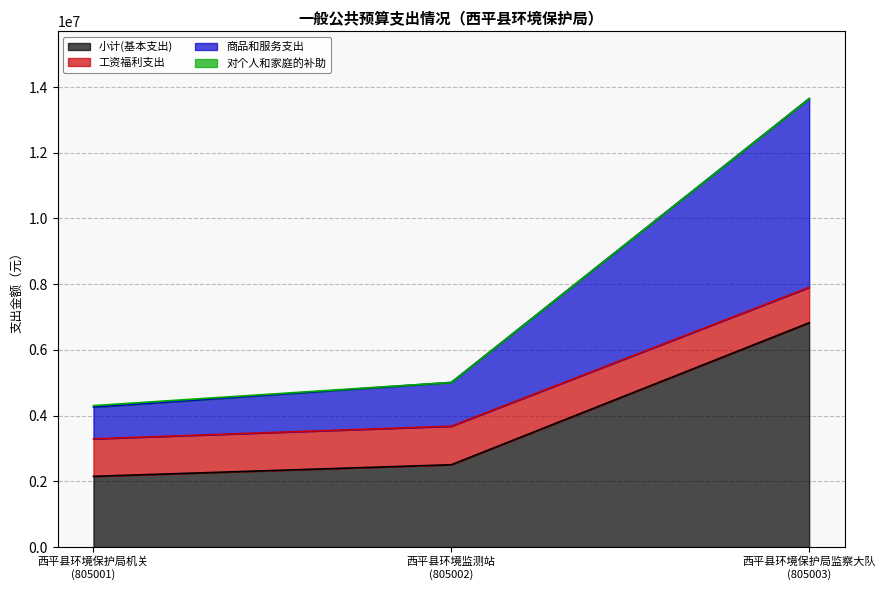

What is the maximum value shown in the chart?

13648220